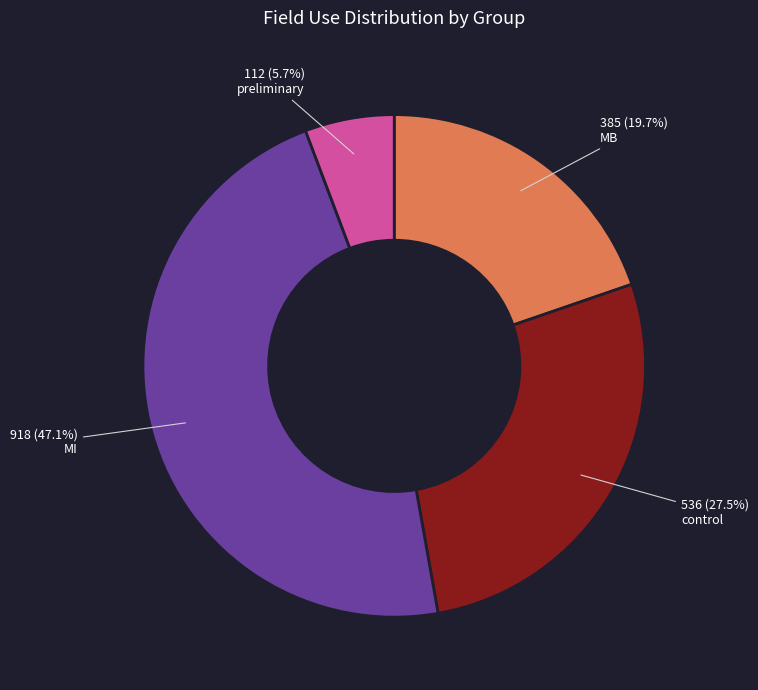

Is there a majority slice in this chart?

No